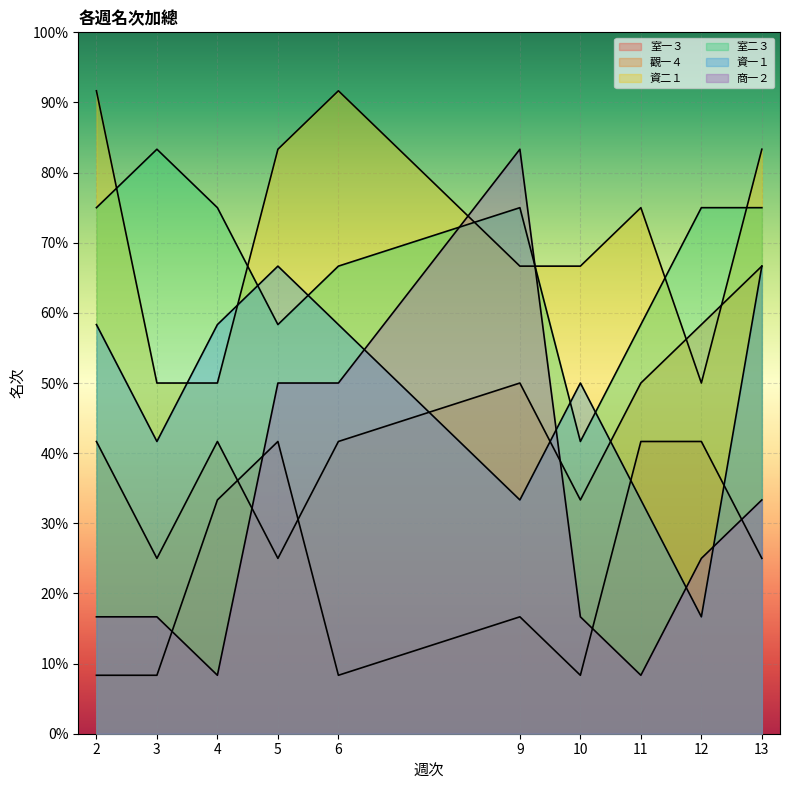

True or false: 室一３ has more than 0 points higher than both neighbors.

True